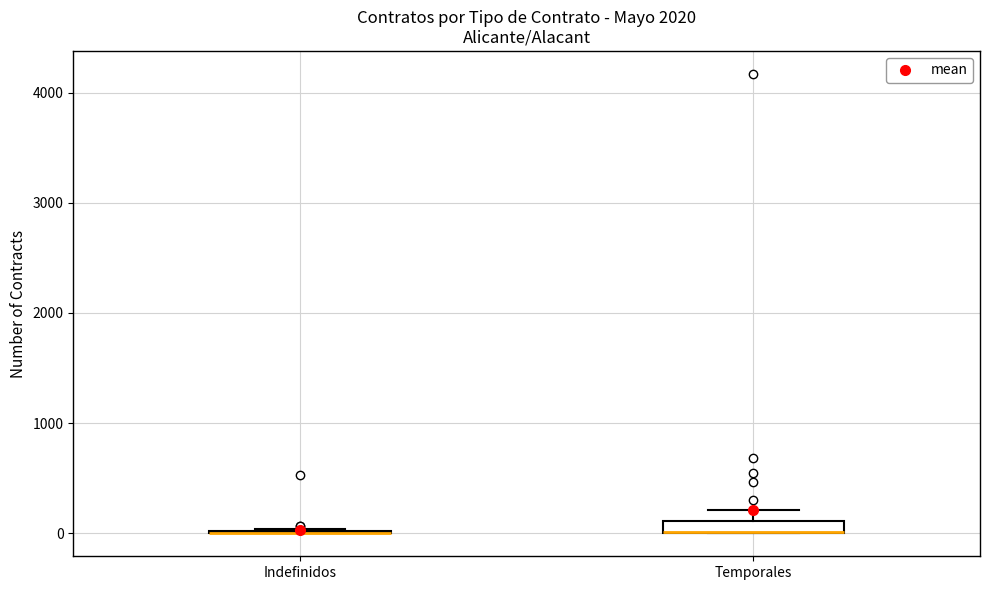

Where does the upper whisker of the box for Temporales end on the y-axis? The values are not printed on the chart, so give them approximately, as read against the axis.

200